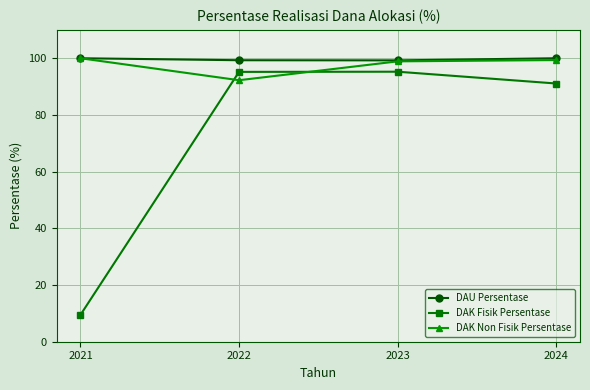

Which series changed the most between 2021 and 2023?

DAK Fisik Persentase